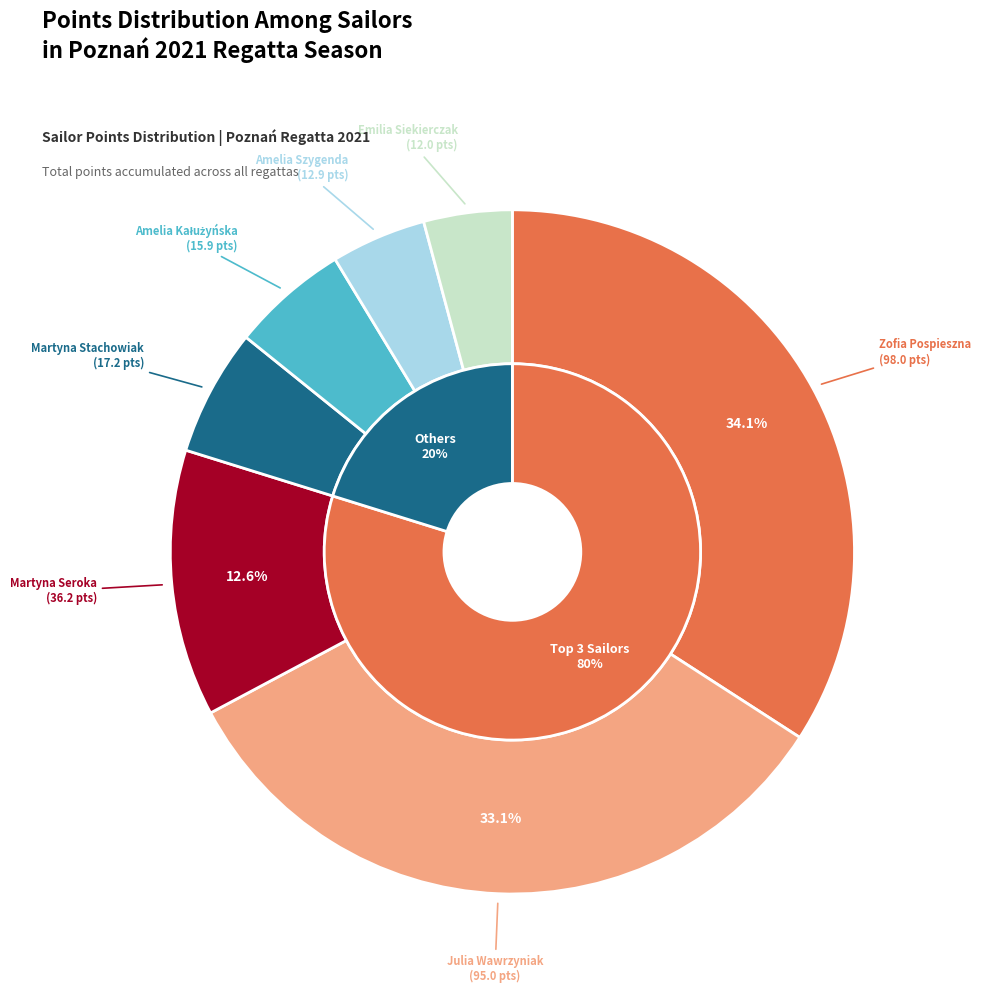

The Martyna Stachowiak slice represents 1% of the pie. True or false?

False